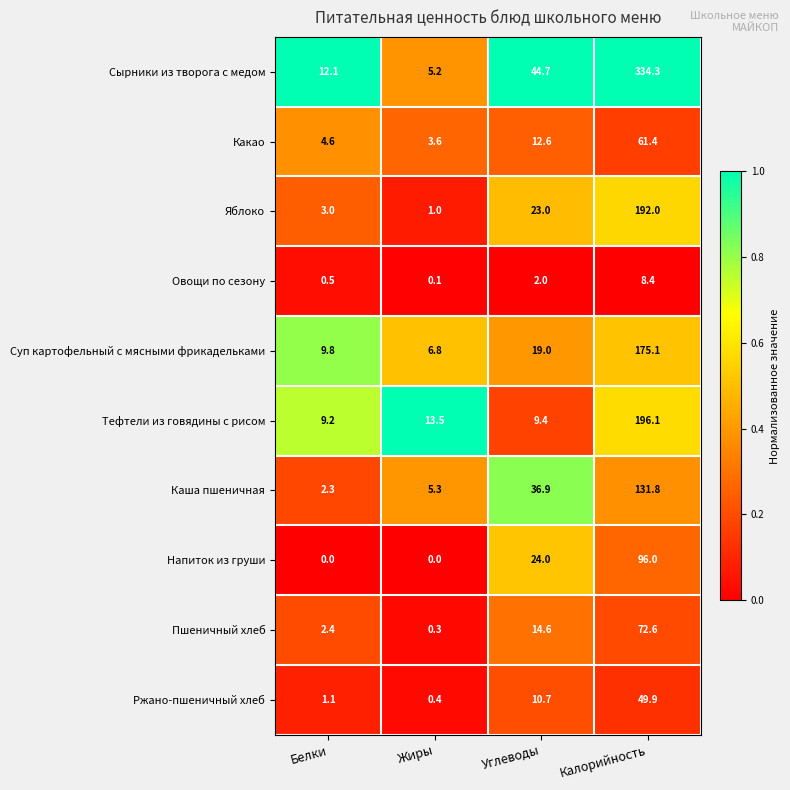

Rank the series by their maximum value, from lowest to highest.

Овощи по сезону, Ржано-пшеничный хлеб, Какао, Пшеничный хлеб, Напиток из груши, Каша пшеничная, Суп картофельный с мясными фрикадельками, Яблоко, Тефтели из говядины с рисом, Сырники из творога с медом